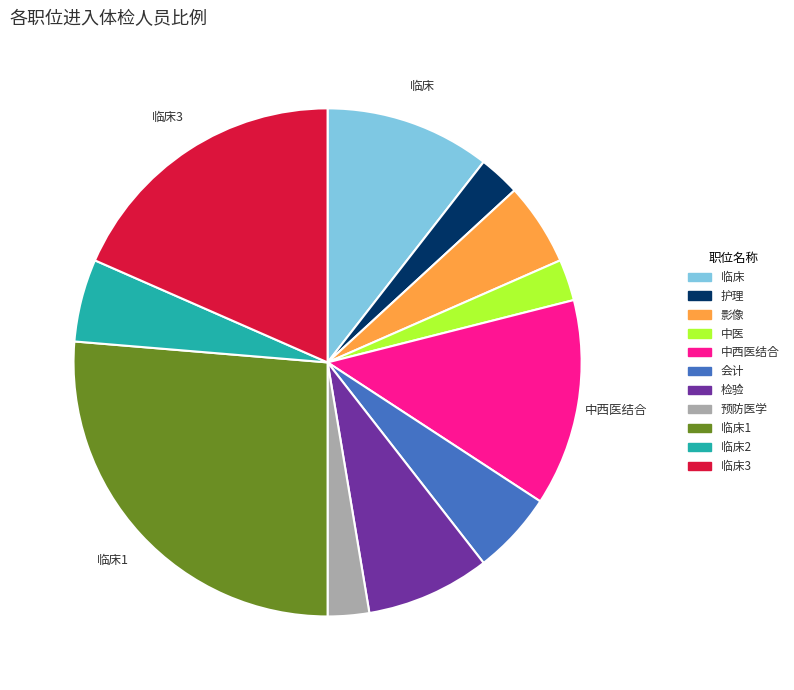

Approximately how many times larger is the value at 检验 compared to 临床3?

0.4